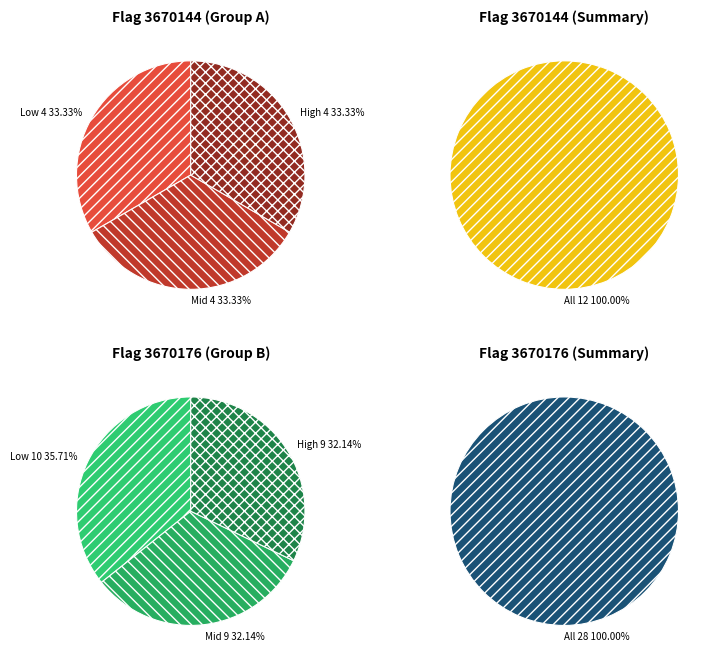

Does any single category account for the majority?

No